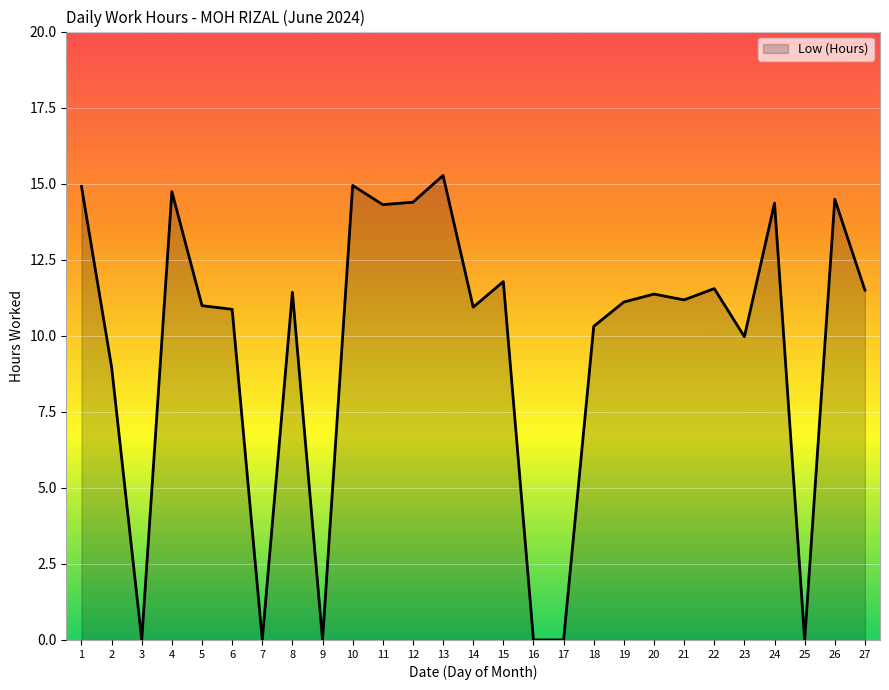

The chart shows a value of 14.0 at 2. True or false?

False